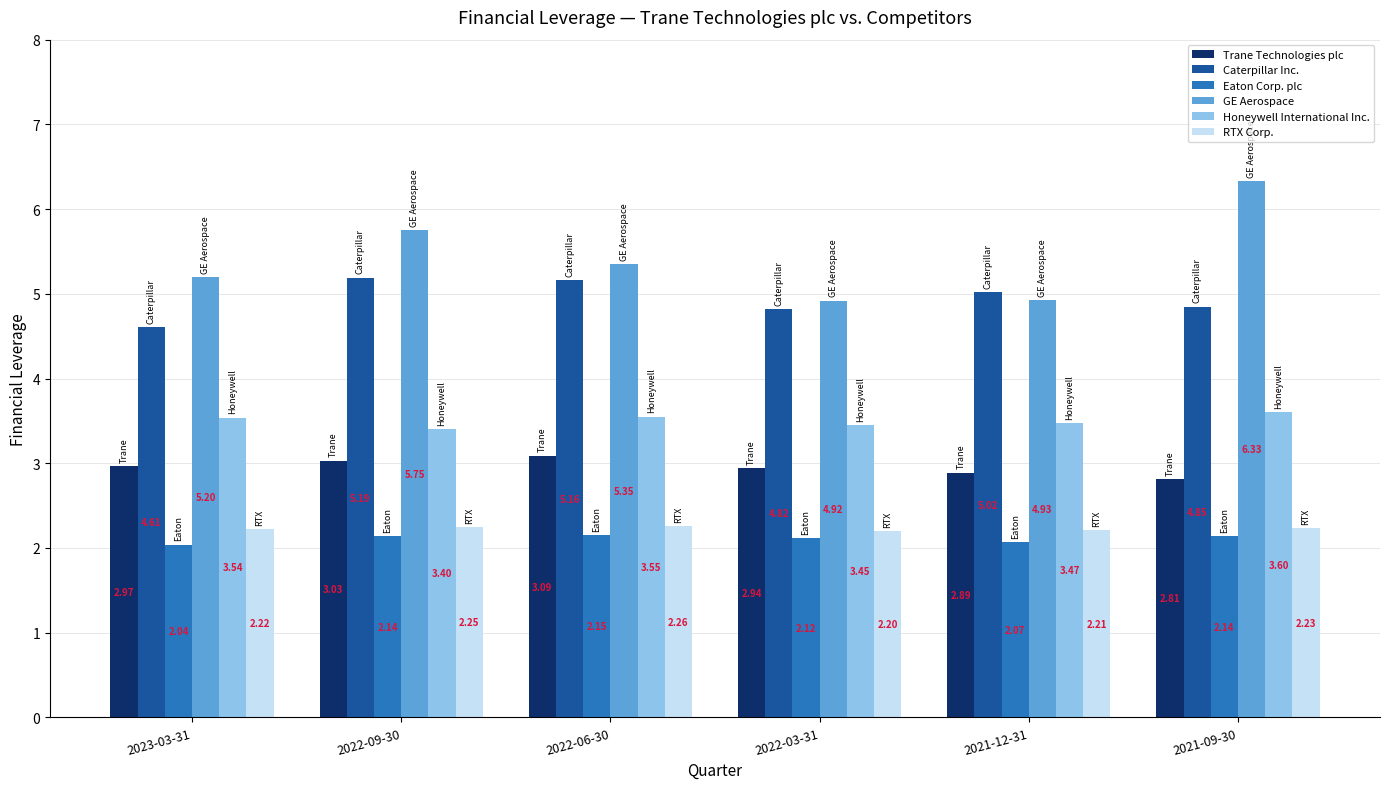

What is the sum of the Eaton Corp. plc values at 2022-06-30 and 2021-12-31?

4.2